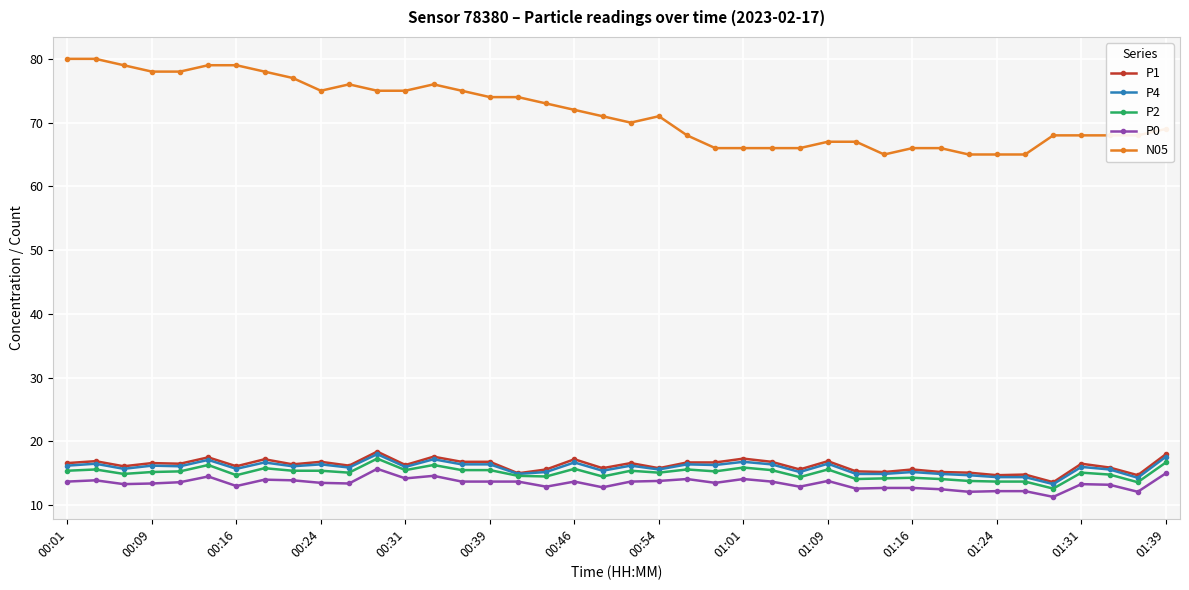

True or false: P0 has more than 2 points higher than both neighbors.

True